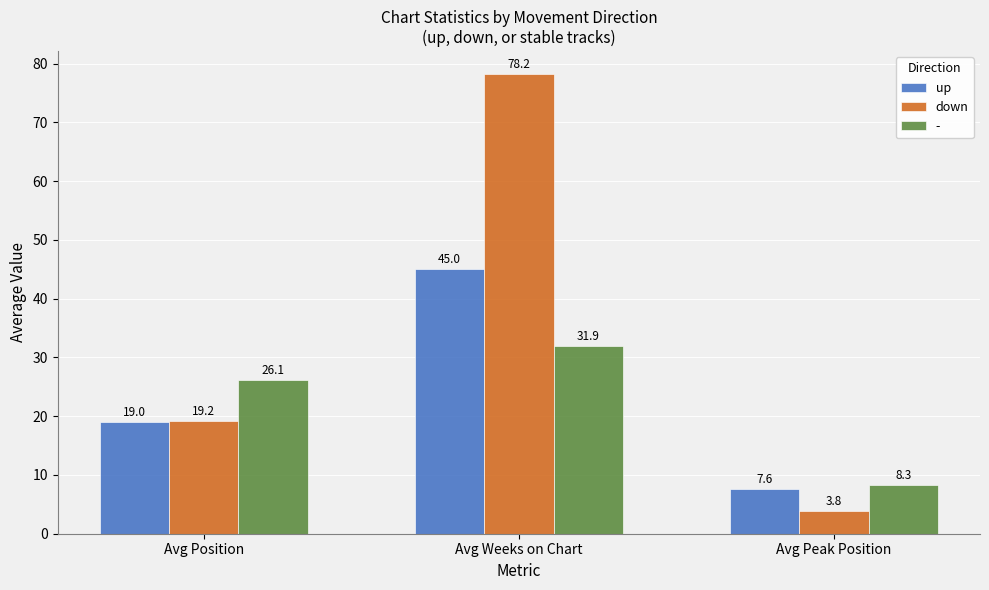

What is the difference between the up values at Avg Peak Position and Avg Position?

11.4